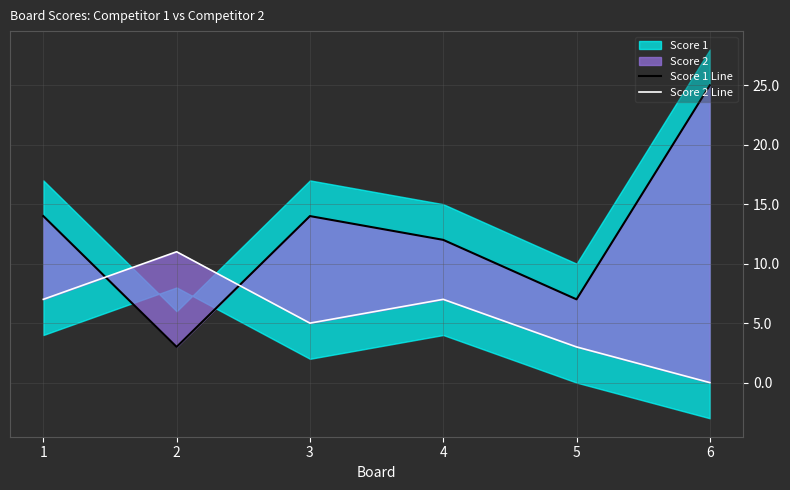

Which series has the largest total across all categories?

Score 1 Line